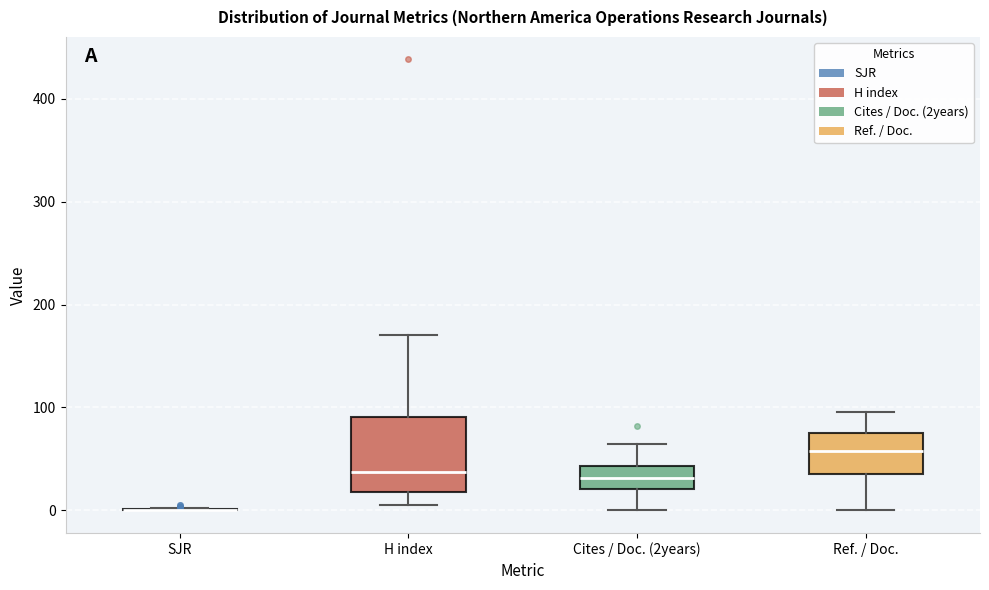

Reading left to right, read every box against the y-axis: the position of its median line, the range the box covers, and the ends of its whiskers. The values are not printed on the chart, so give them approximately, as read against the axis.

SJR: box collapsed to a line at 0, whiskers 0 to 0
H index: median 40, box 20 to 90, whiskers 10 to 170
Cites / Doc. (2years): median 30, box 20 to 40, whiskers 0 to 70
Ref. / Doc.: median 60, box 40 to 80, whiskers 0 to 100